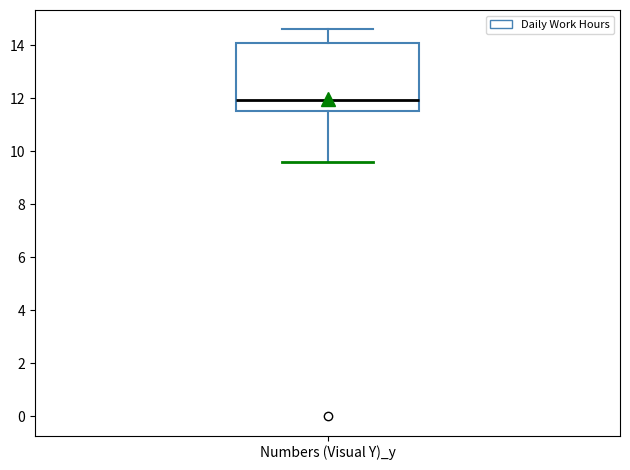

Transcribe this box plot: give where the median line is, the range the box spans, and where the two whiskers end, as read against the y-axis. The values are not printed on the chart, so give them approximately, as read against the axis.

median 12.0, box 11.6 to 14.0, whiskers 9.6 to 14.6